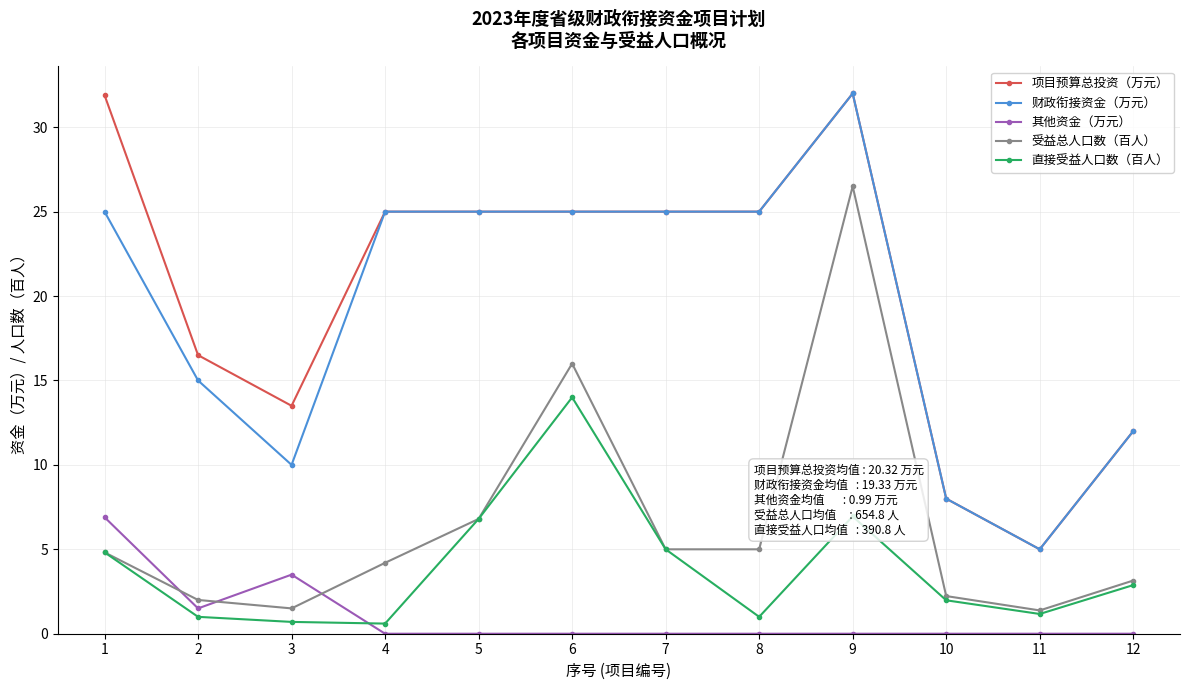

Which series changed the most between 3 and 5?

财政衔接资金（万元）